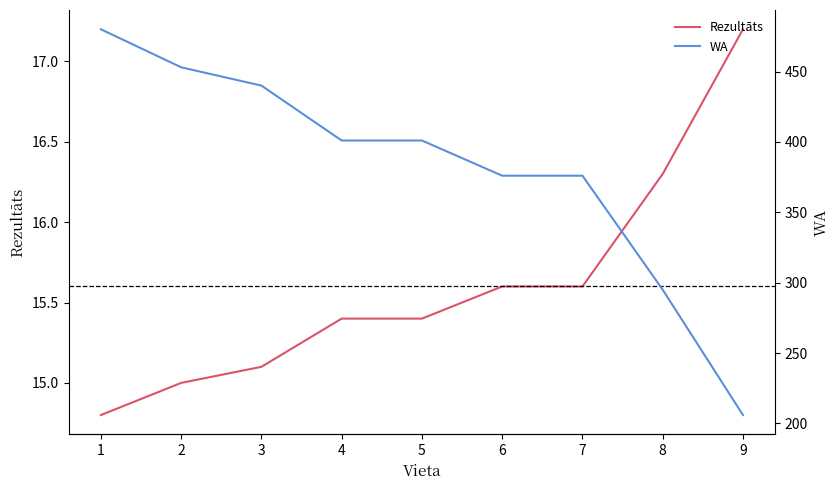

What value does the WA series have at 4?

401.0